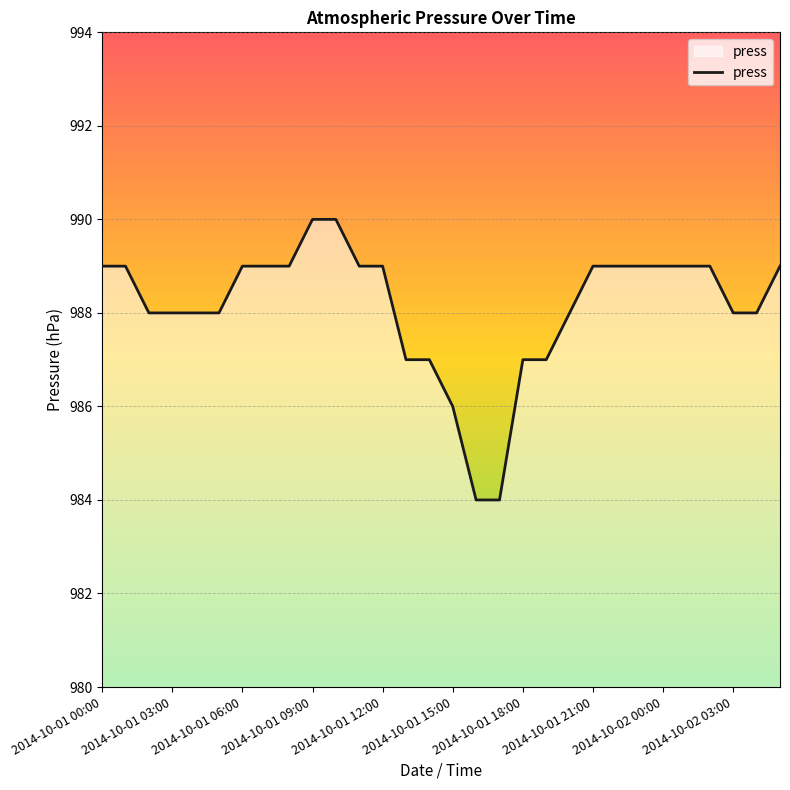

Does the chart display data point markers on the line(s)?

No